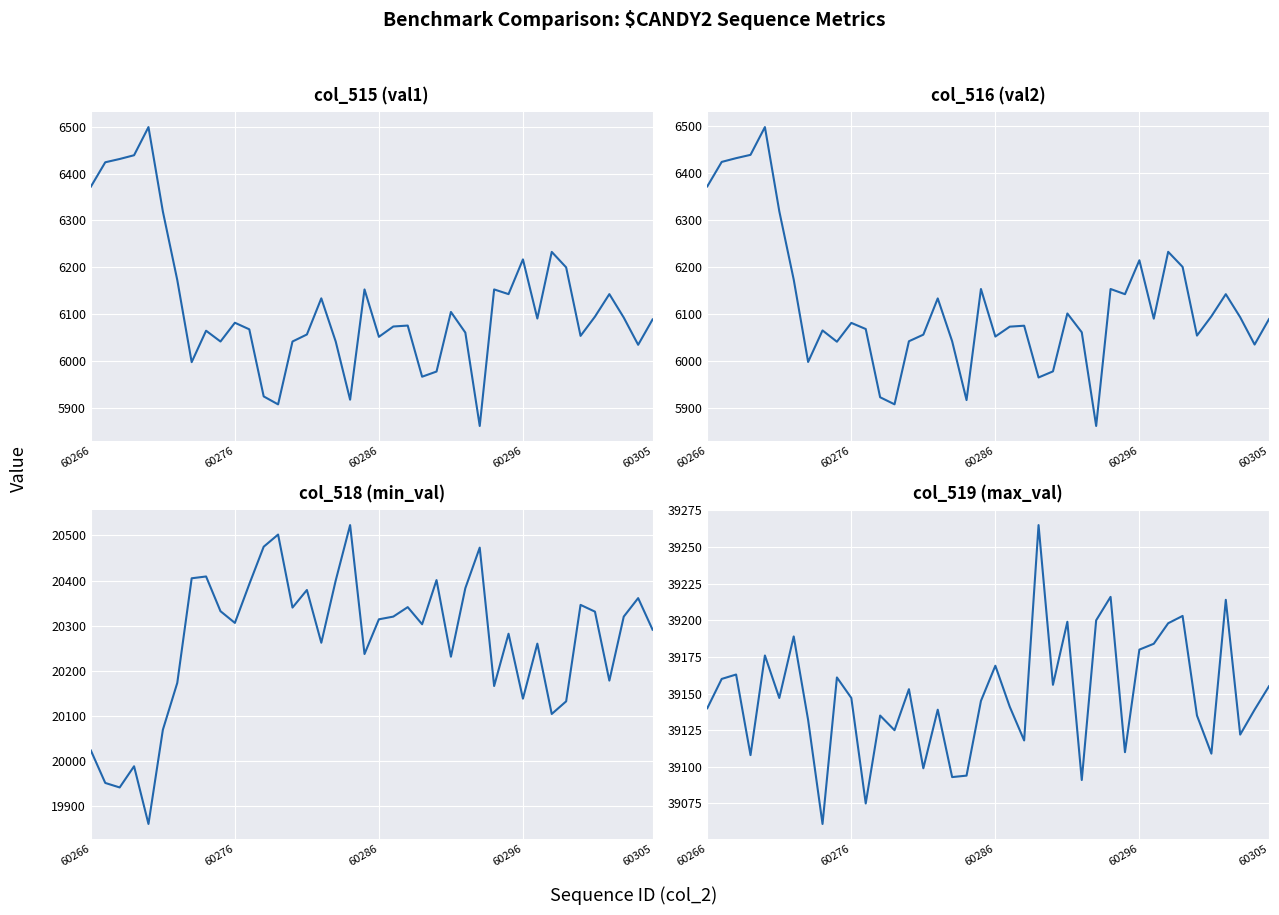

What is the difference between the col_516 (val2) values at 8 and 29?

77